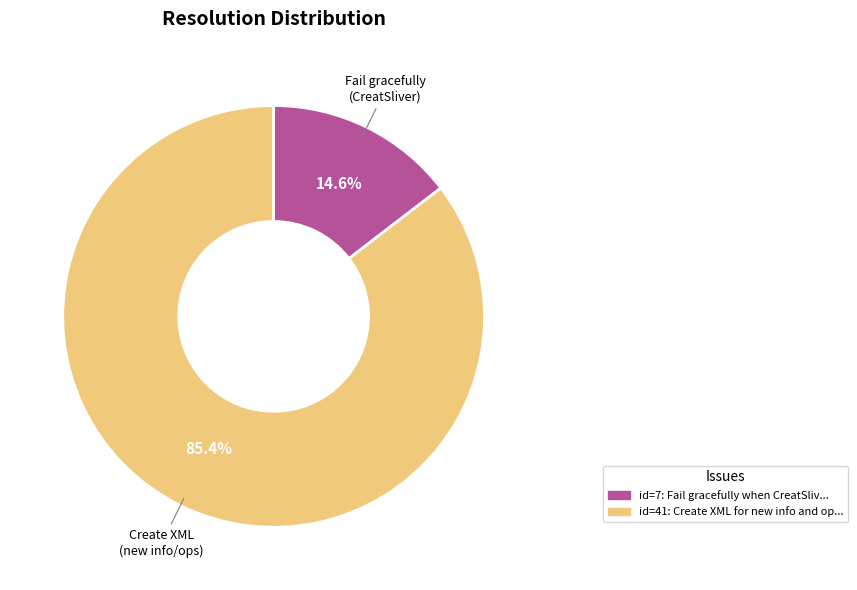

Is there any slice that represents more than half of the pie?

Yes